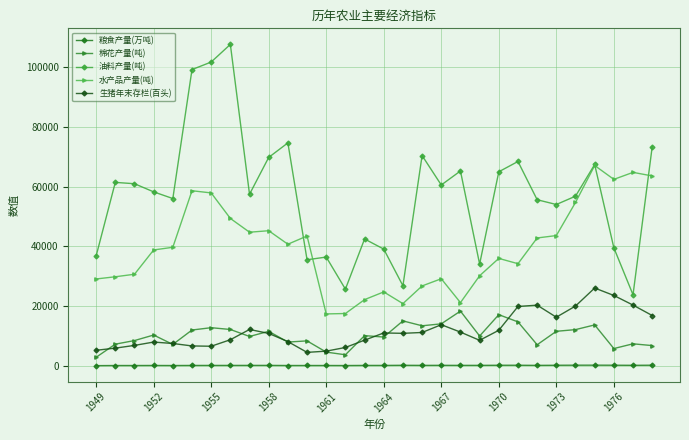

At how many categories does at least one series exceed 93553?

3